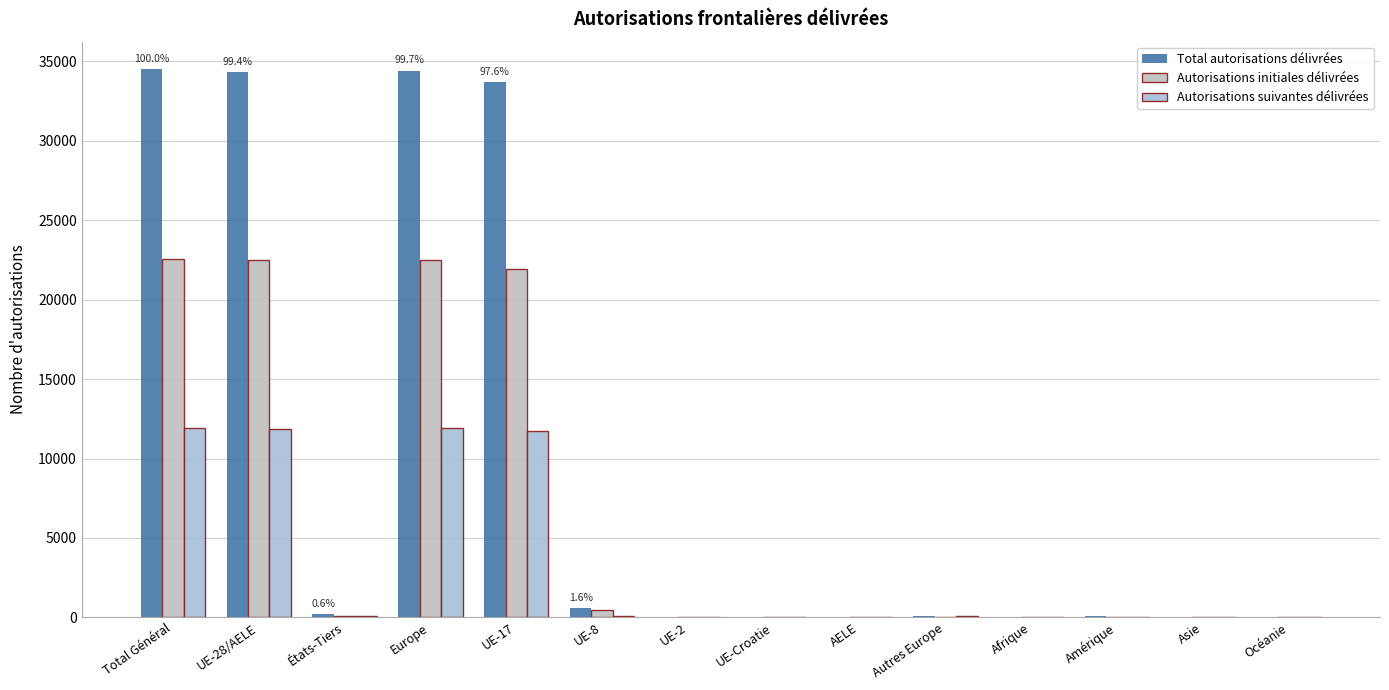

What is the value of the Autorisations initiales délivrées bar at the 11th from the left?

9